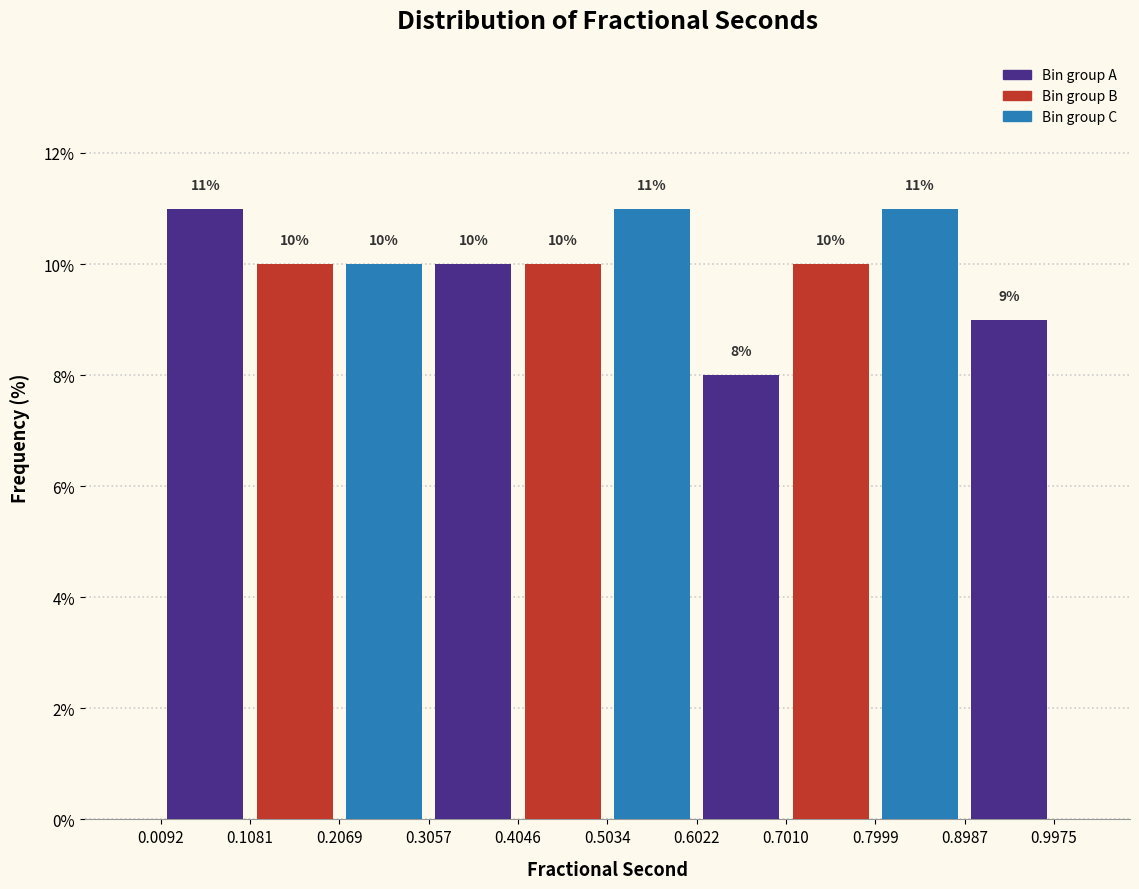

How tall is the bar that spans 0.0092 to 0.1081 on the x-axis?

11